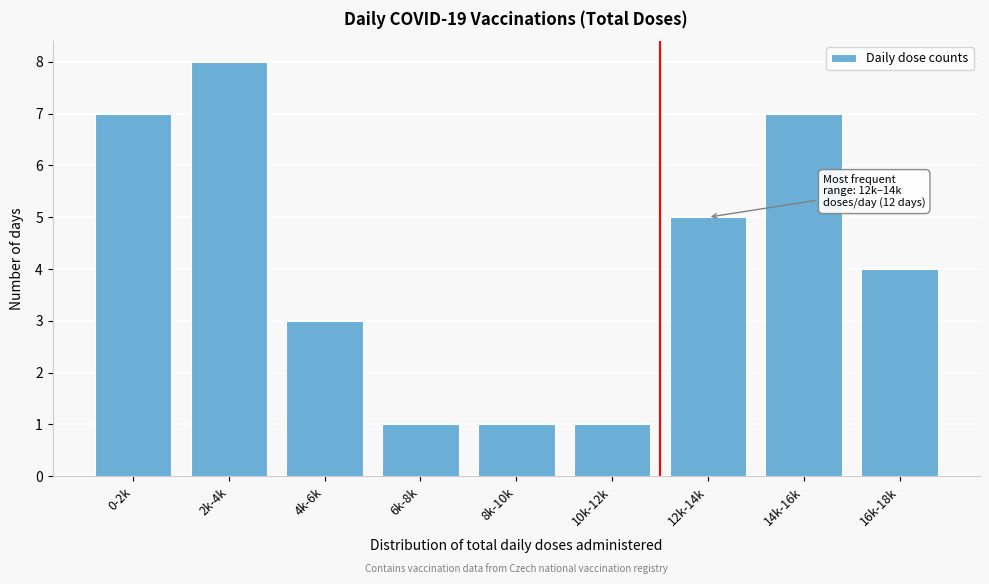

Reading left to right, what are all the values shown in this chart?

7	8	3	1	1	1	5	7	4